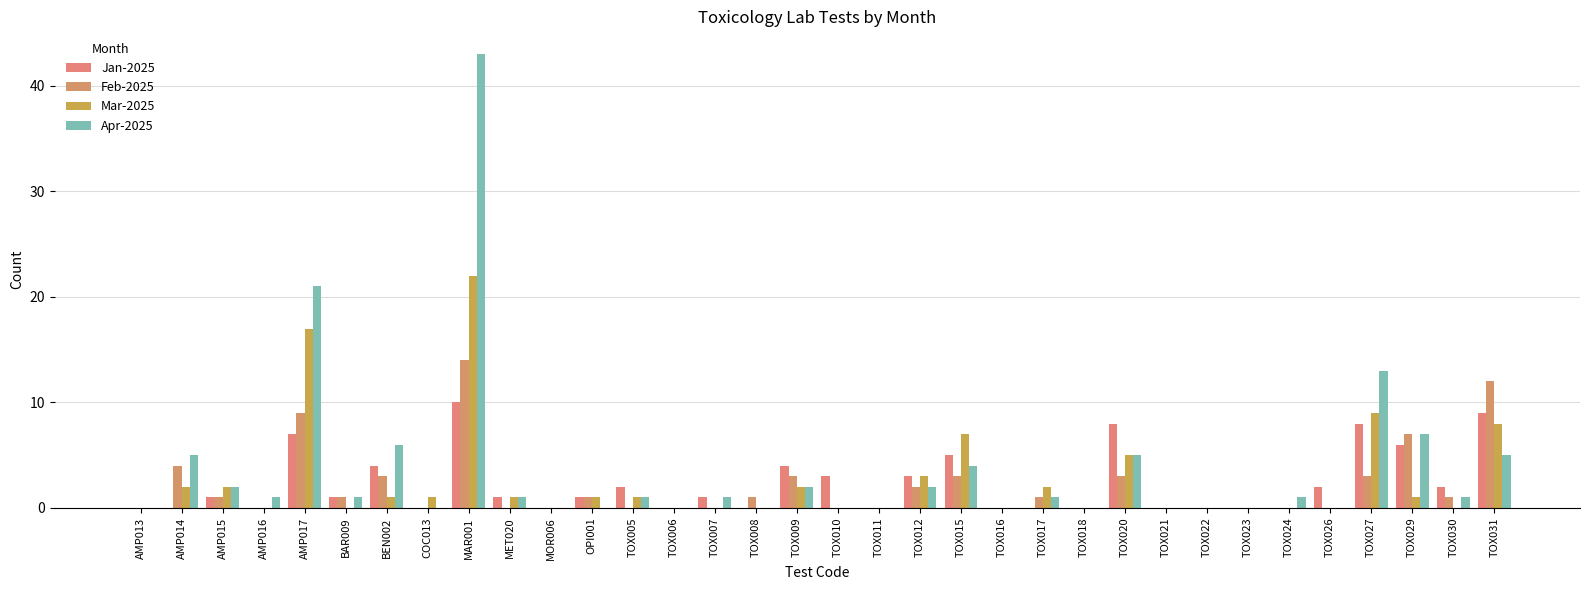

Count the number of data series in this chart.

4